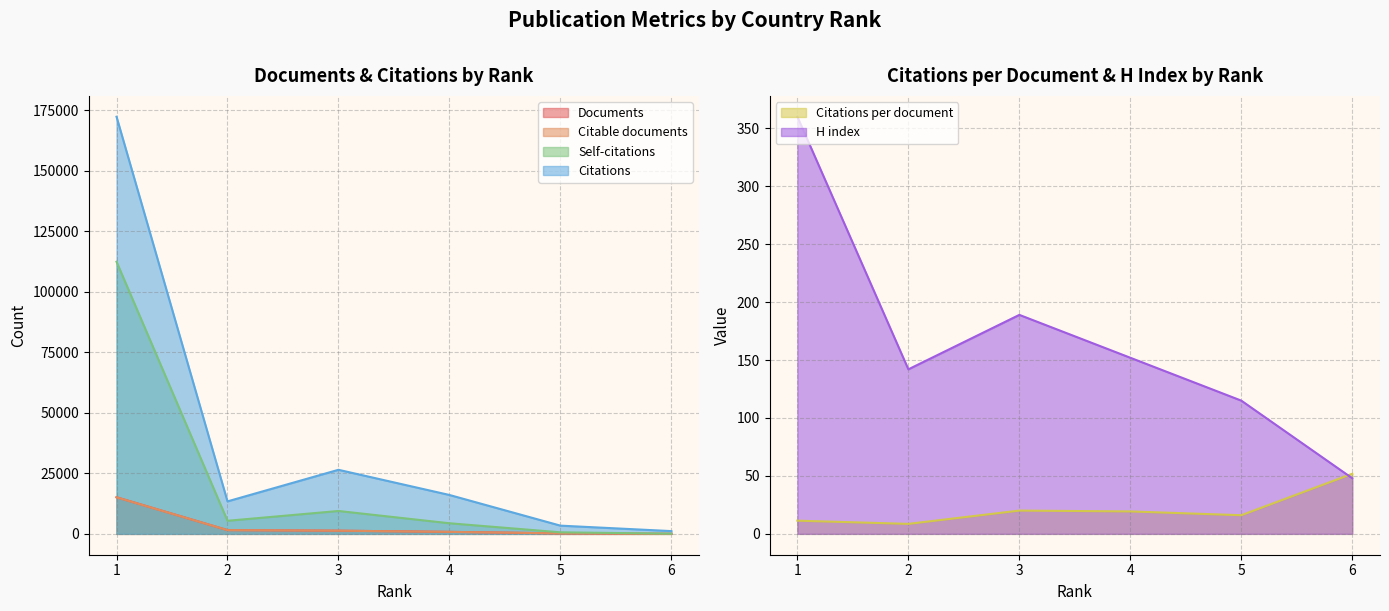

Does the chart have visible grid lines?

Yes